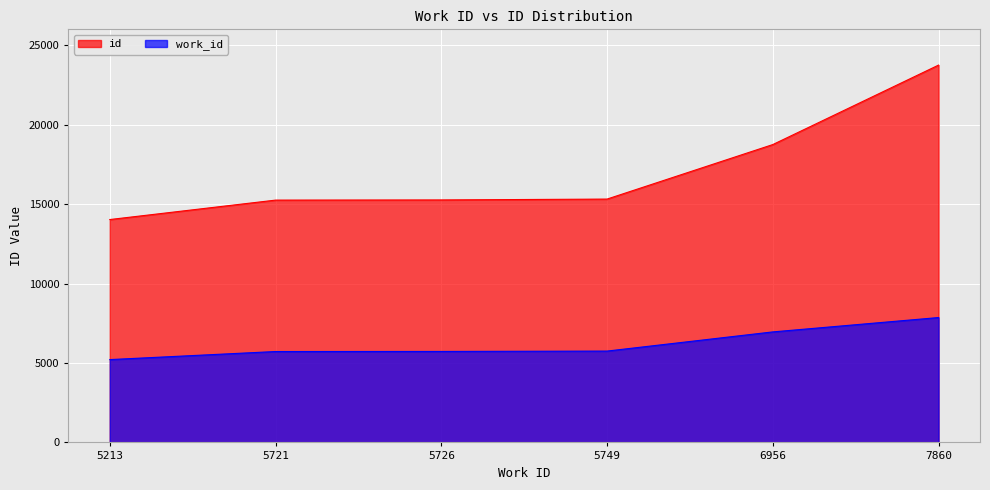

What is the minimum value for work_id?

5213